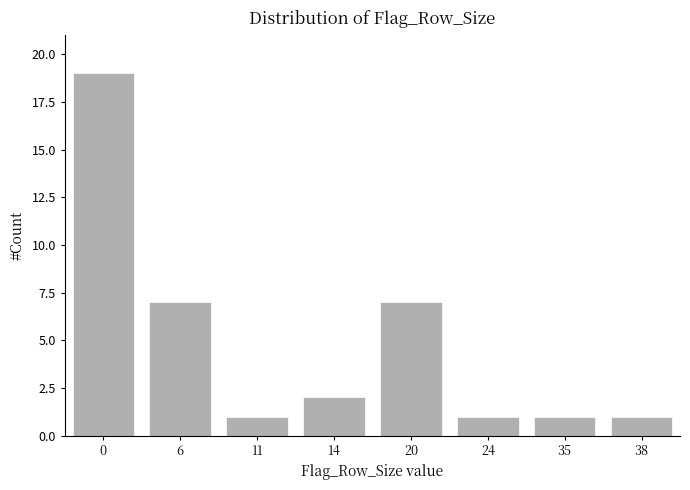

Reading right to left, extract all data points from this chart.

1	1	1	7	2	1	7	19